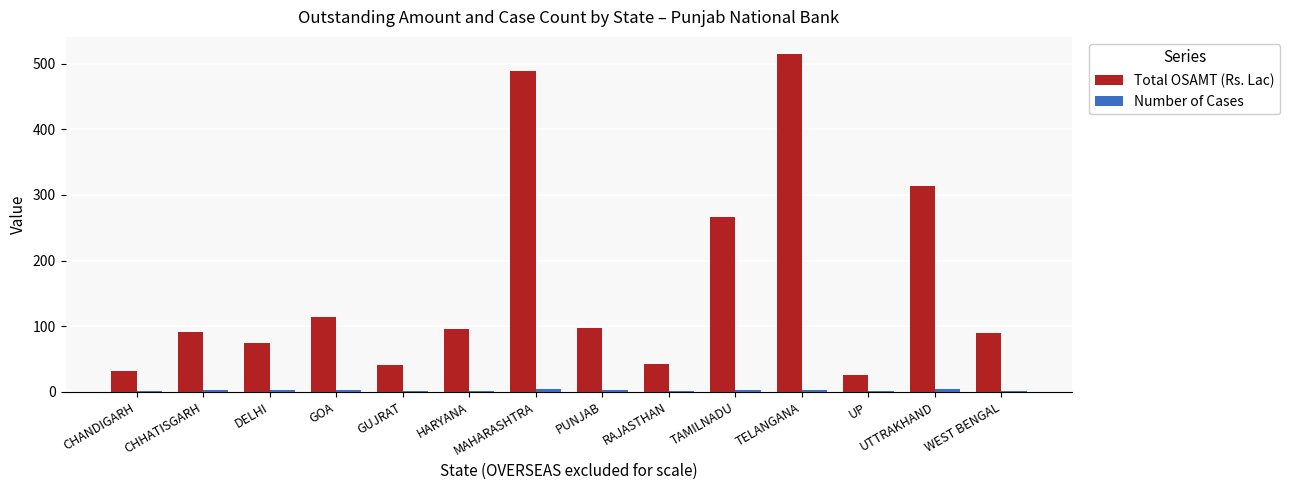

What is the spread (max minus min) of values at TAMILNADU?

264.8